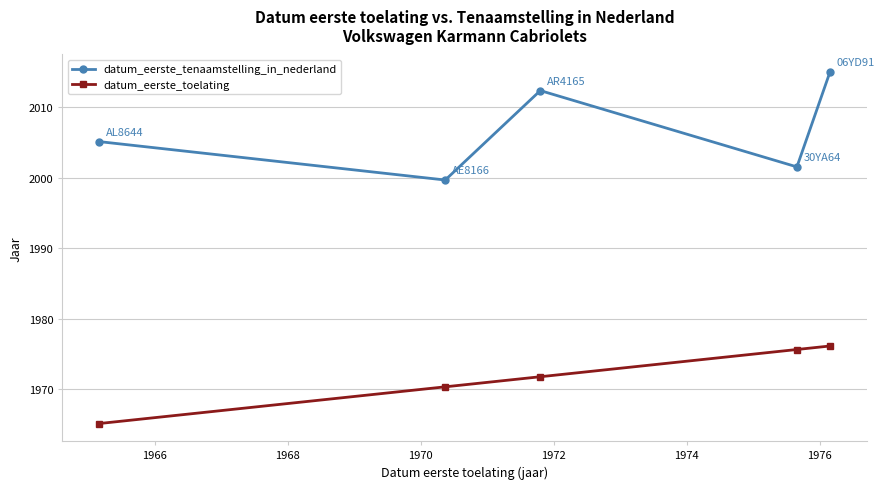

What is the difference between the maximum and second lowest values in the datum_eerste_tenaamstelling_in_nederland series?

13.4